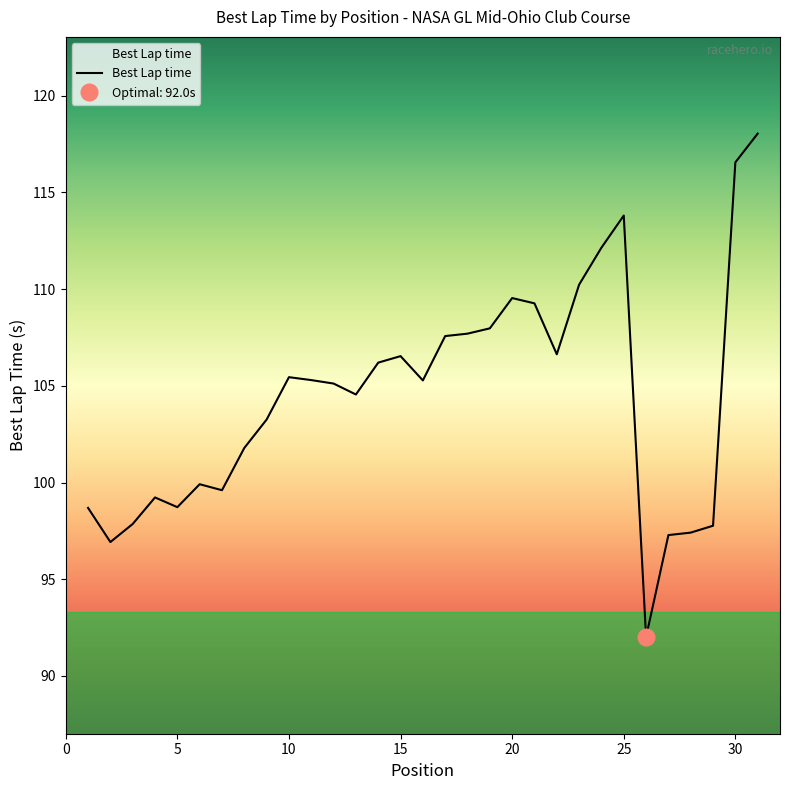

Does the chart display data point markers on the line(s)?

No